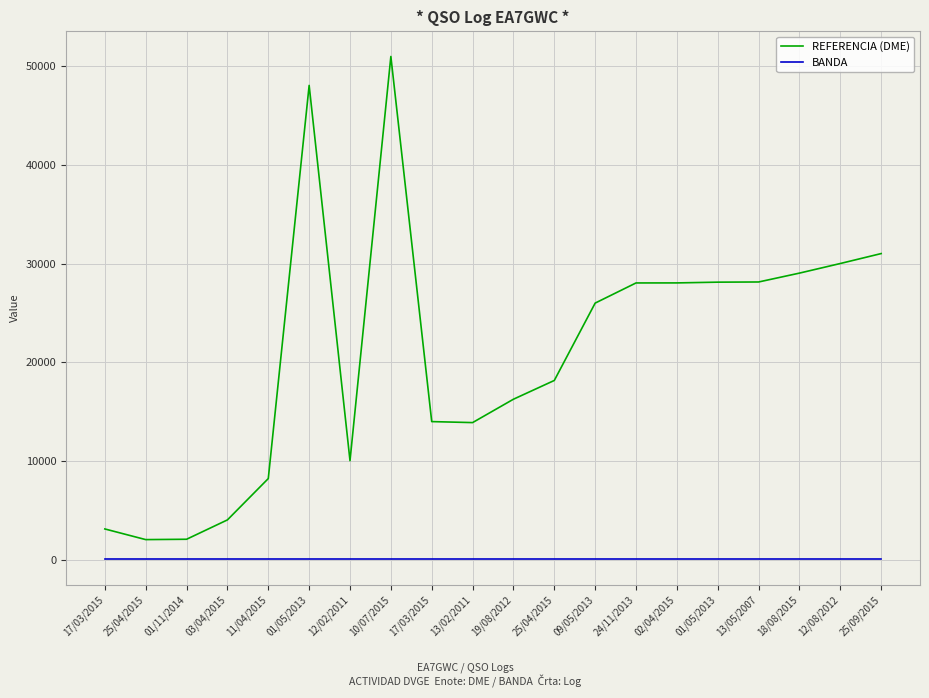

At which label does BANDA reach its minimum?

17/03/2015